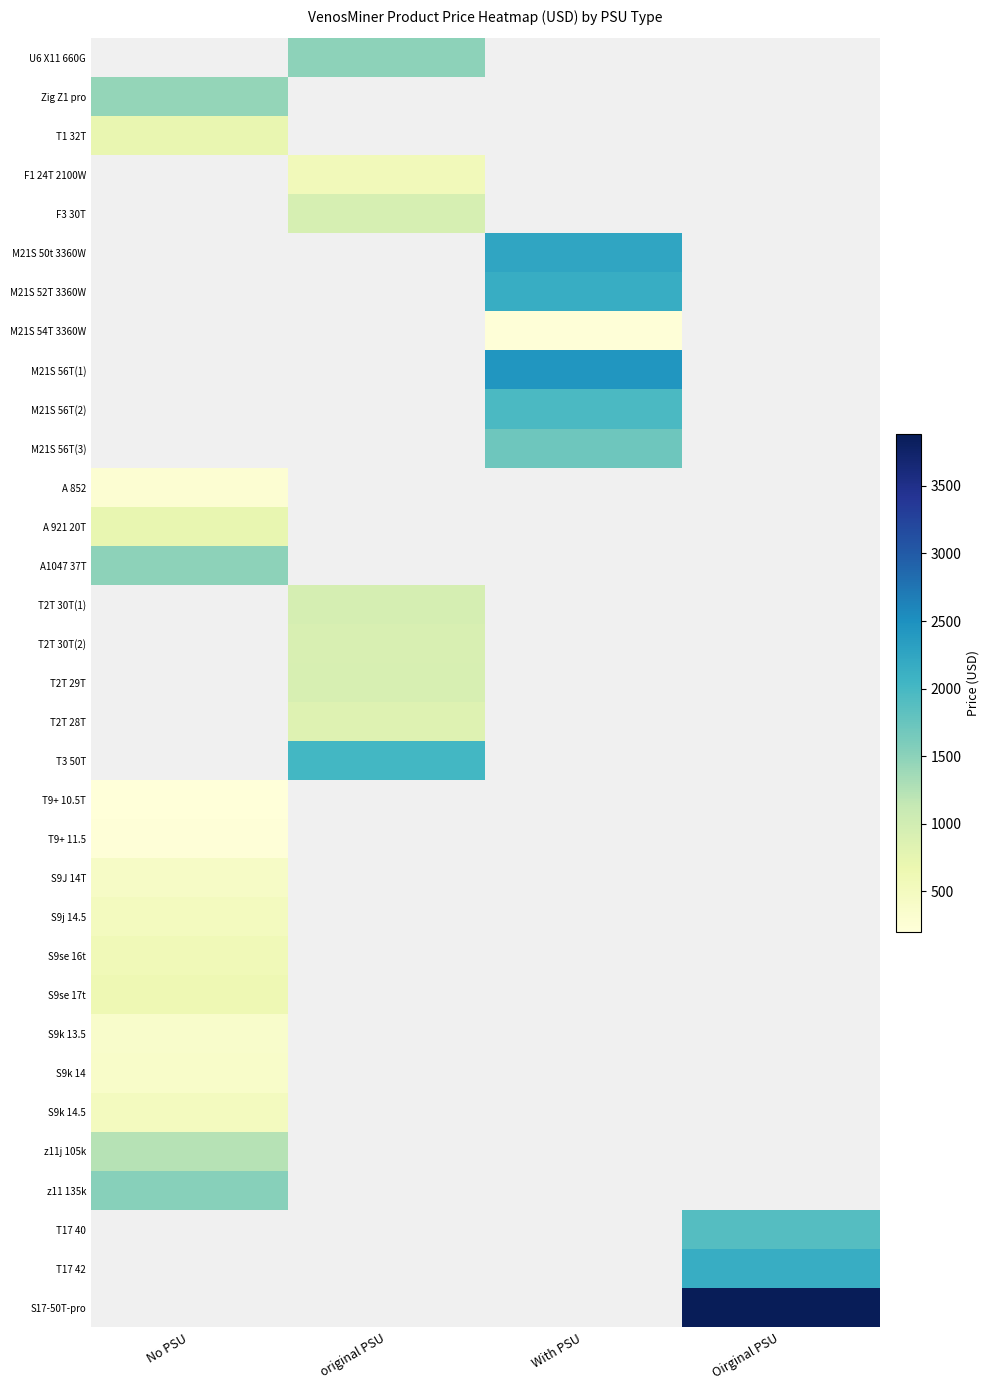

How many data points in M21S 56T(2) are above 1956?

1